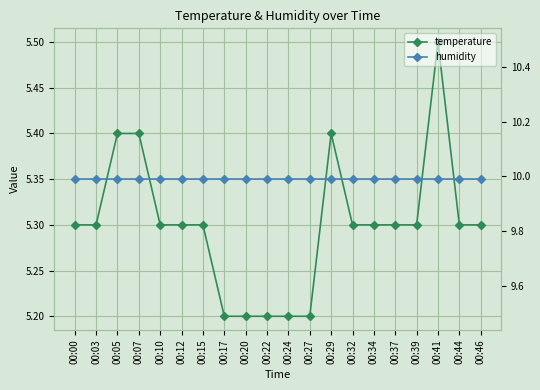

What is the value of the temperature point at the 16th from the left?

5.3